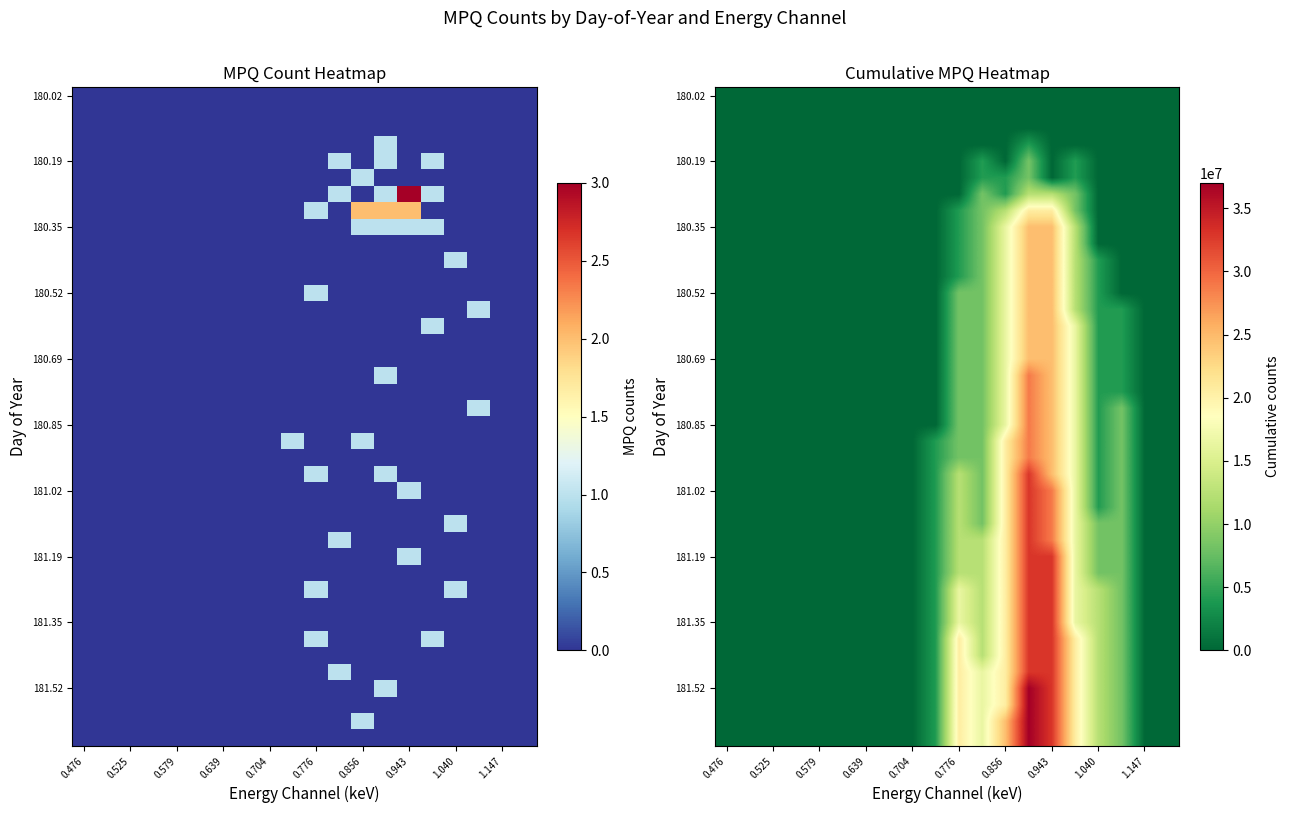

At how many categories does at least one series exceed 18798654?

5